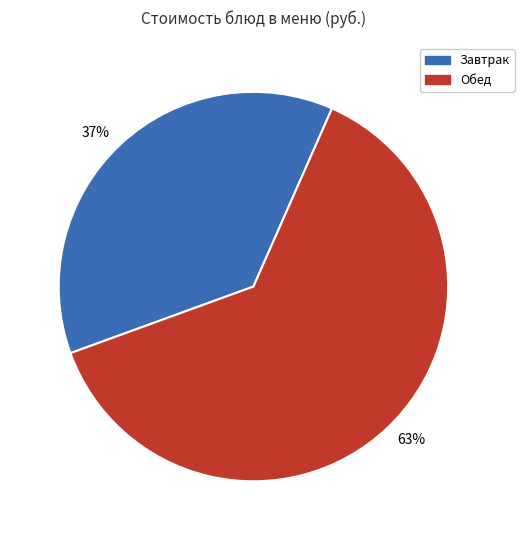

Is the sum of 37% and 63% greater than half?

Yes